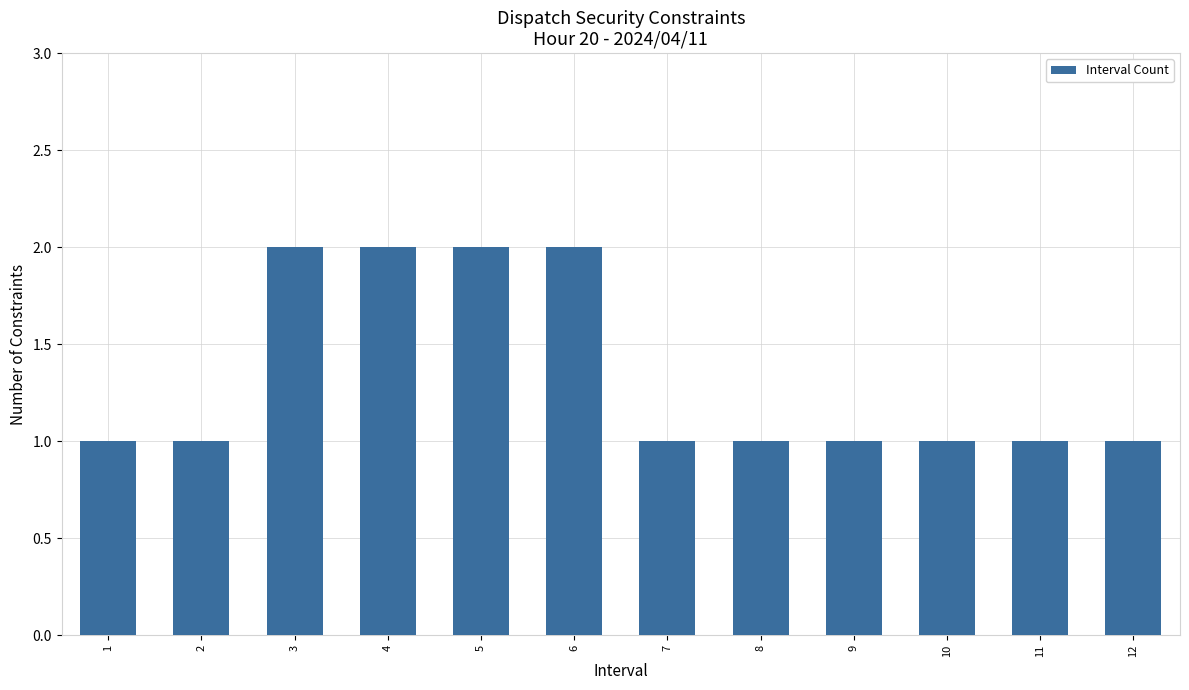

The value at 3 is 3. True or false?

False